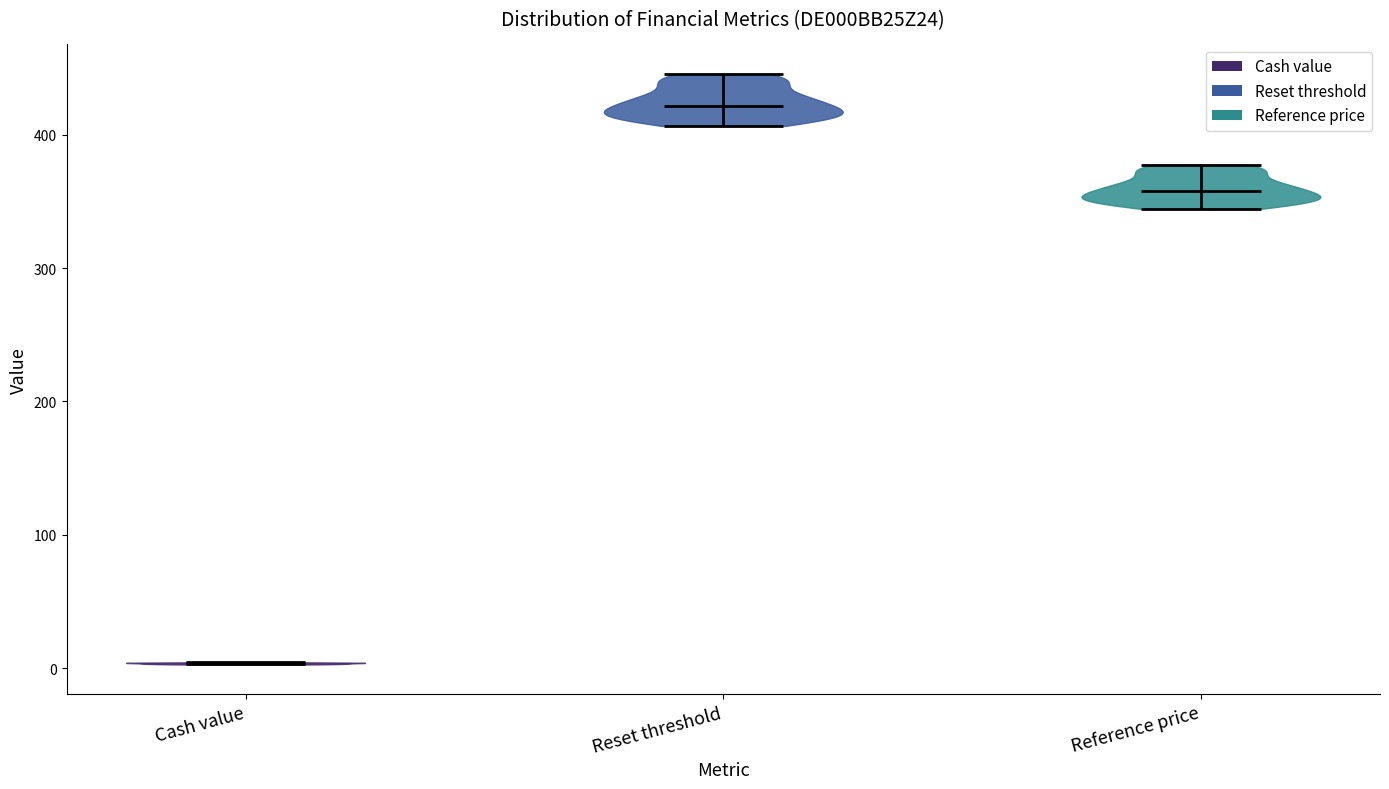

Reading left to right, read every violin against the y-axis: where its median line is, and the lowest and highest points it reaches. The values are not printed on the chart, so give them approximately, as read against the axis.

Cash value: median line 0, lowest point 0, highest point 0
Reset threshold: median line 420, lowest point 410, highest point 450
Reference price: median line 360, lowest point 340, highest point 380